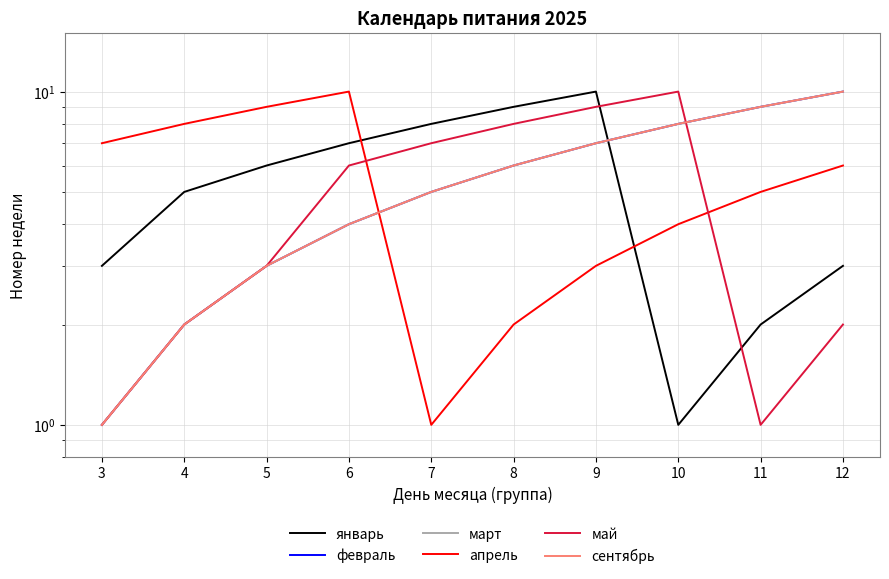

Reading left to right, what are all the values shown in this chart?

январь: 3=3	4=5	5=6	6=7	7=8	8=9	9=10	10=1	11=2	12=3
февраль: 3=1	4=2	5=3	6=4	7=5	8=6	9=7	10=8	11=9	12=10
март: 3=1	4=2	5=3	6=4	7=5	8=6	9=7	10=8	11=9	12=10
апрель: 3=7	4=8	5=9	6=10	7=1	8=2	9=3	10=4	11=5	12=6
май: 3=1	4=2	5=3	6=6	7=7	8=8	9=9	10=10	11=1	12=2
сентябрь: 3=1	4=2	5=3	6=4	7=5	8=6	9=7	10=8	11=9	12=10